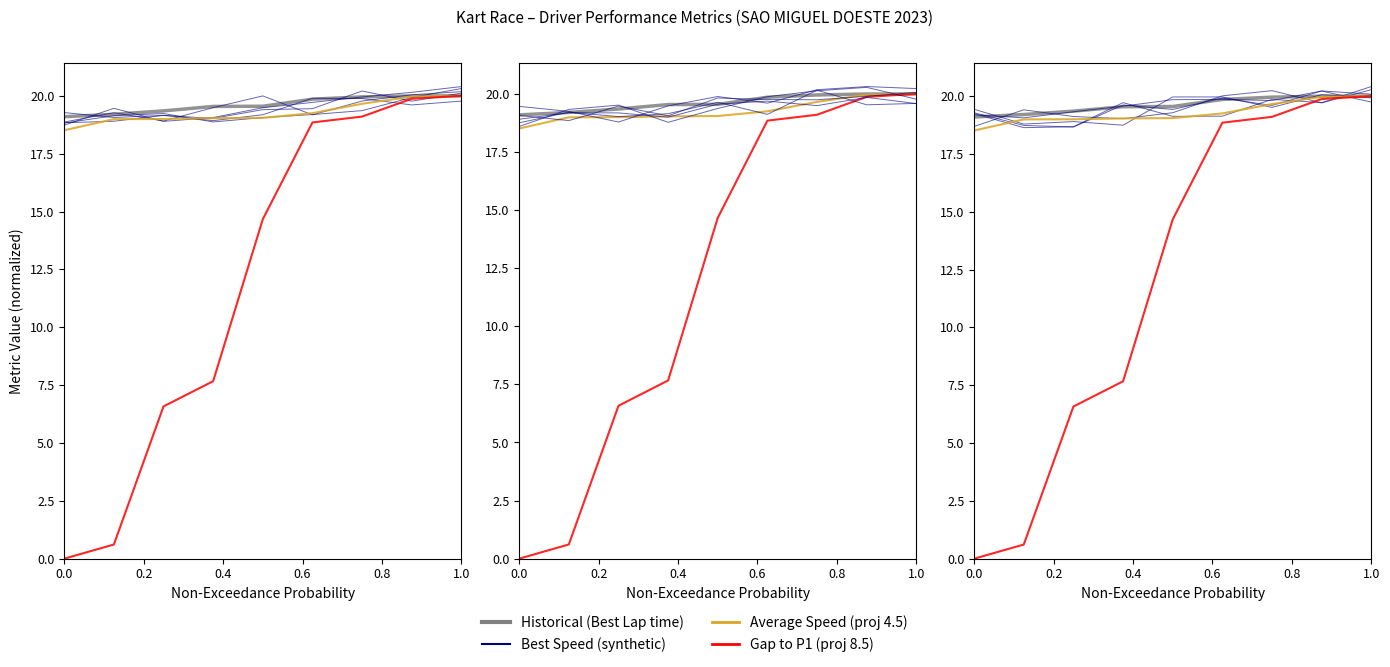

True or false: Historical (Best Lap time) and Gap to P1 (proj 8.5) intersect in this chart.

False